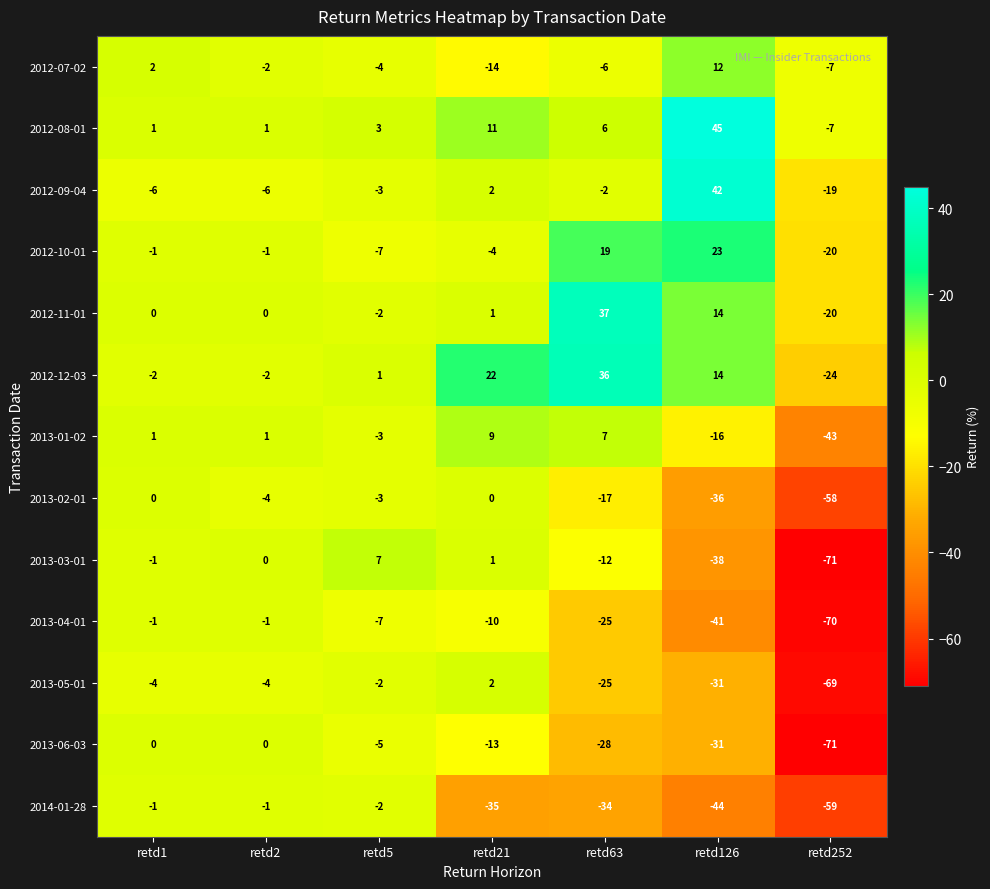

What is the spread (max minus min) of values at retd126?

89